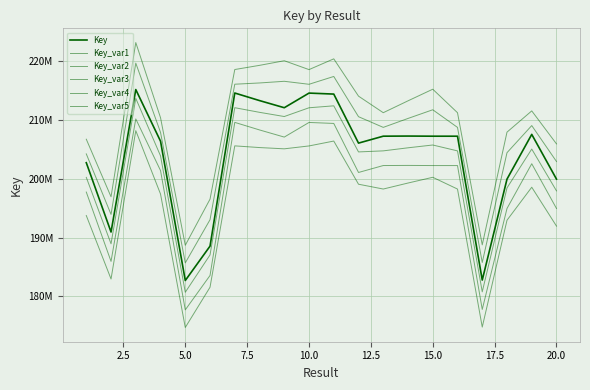

True or false: Key_var3 and Key_var2 intersect in this chart.

False